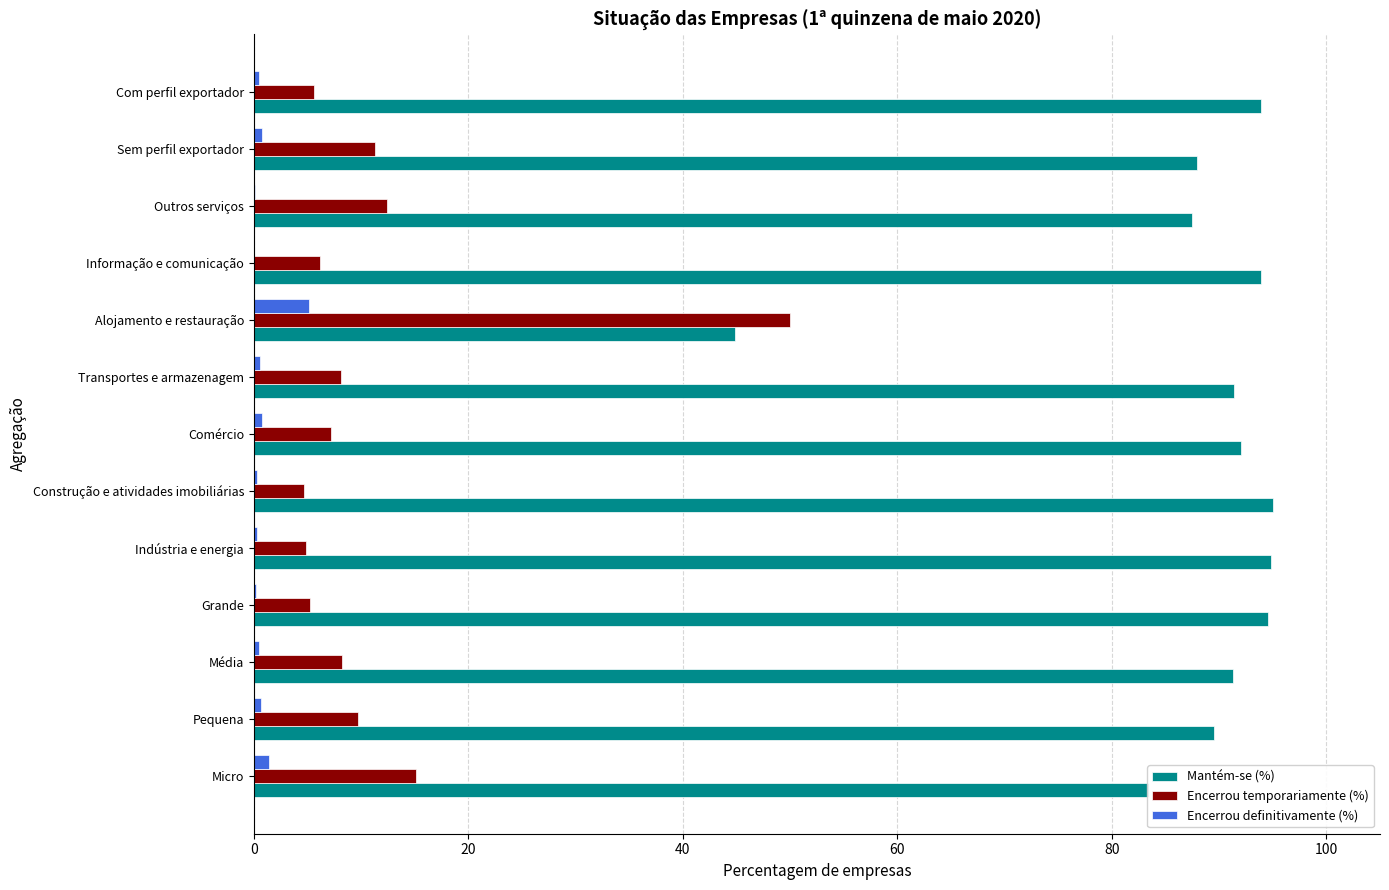

The value of Mantém-se (%) at Transportes e armazenagem is 153.7. True or false?

False